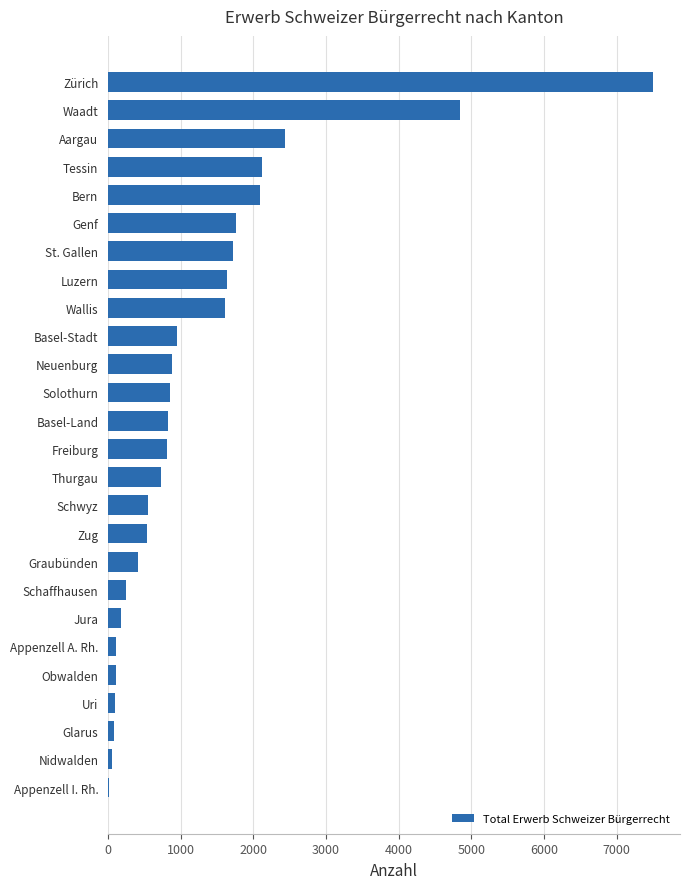

What is the greatest value displayed?

7498